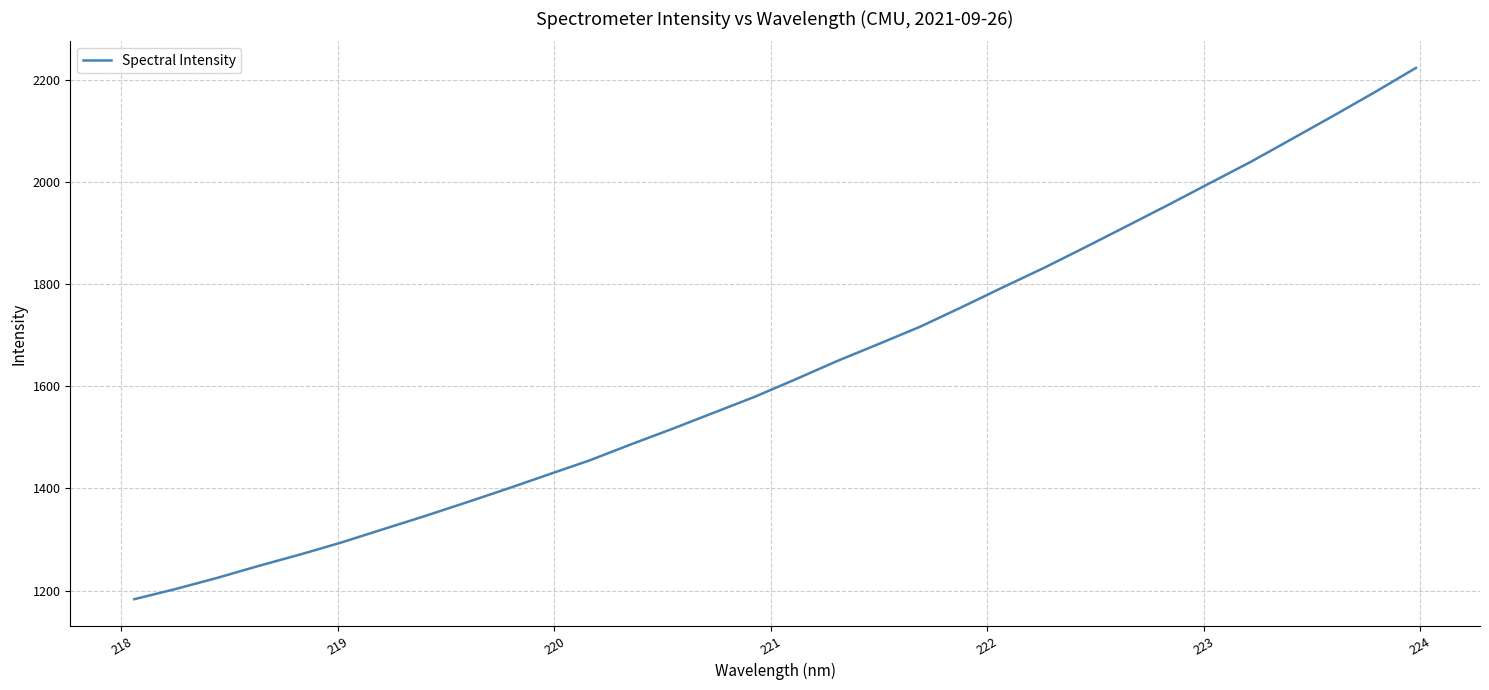

What is the difference between the maximum and minimum values?

1039.9